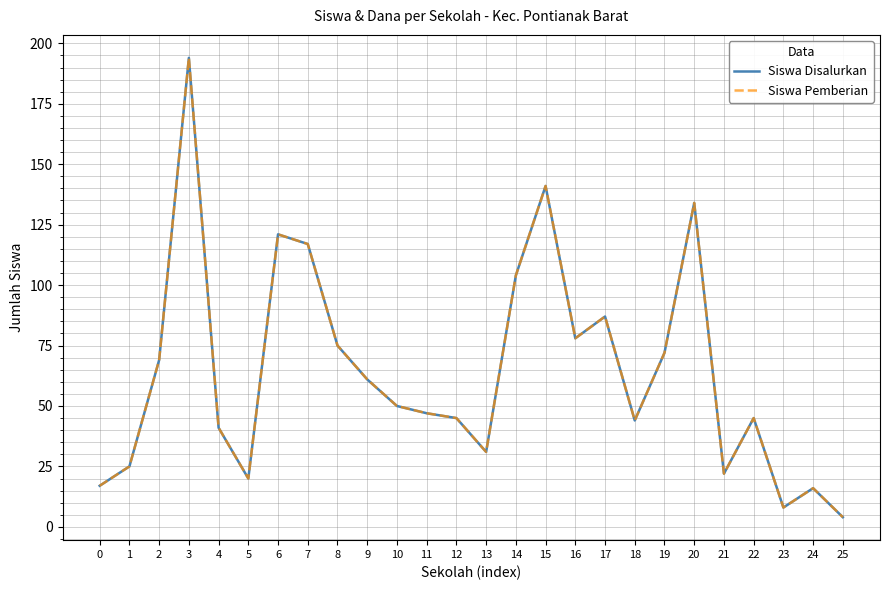

Does the chart have visible grid lines?

Yes